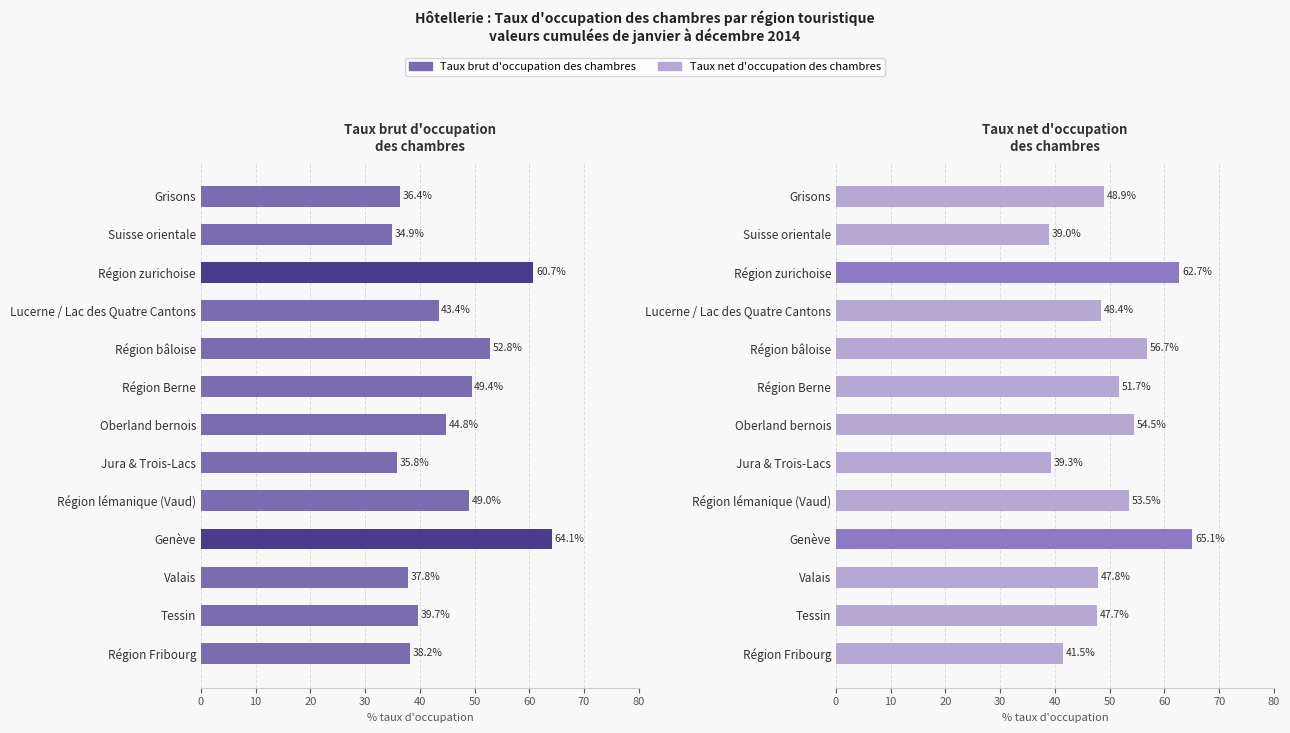

Is the value of Taux net d'occupation des chambres at Région Fribourg greater than the value of Taux brut d'occupation des chambres at Grisons?

Yes